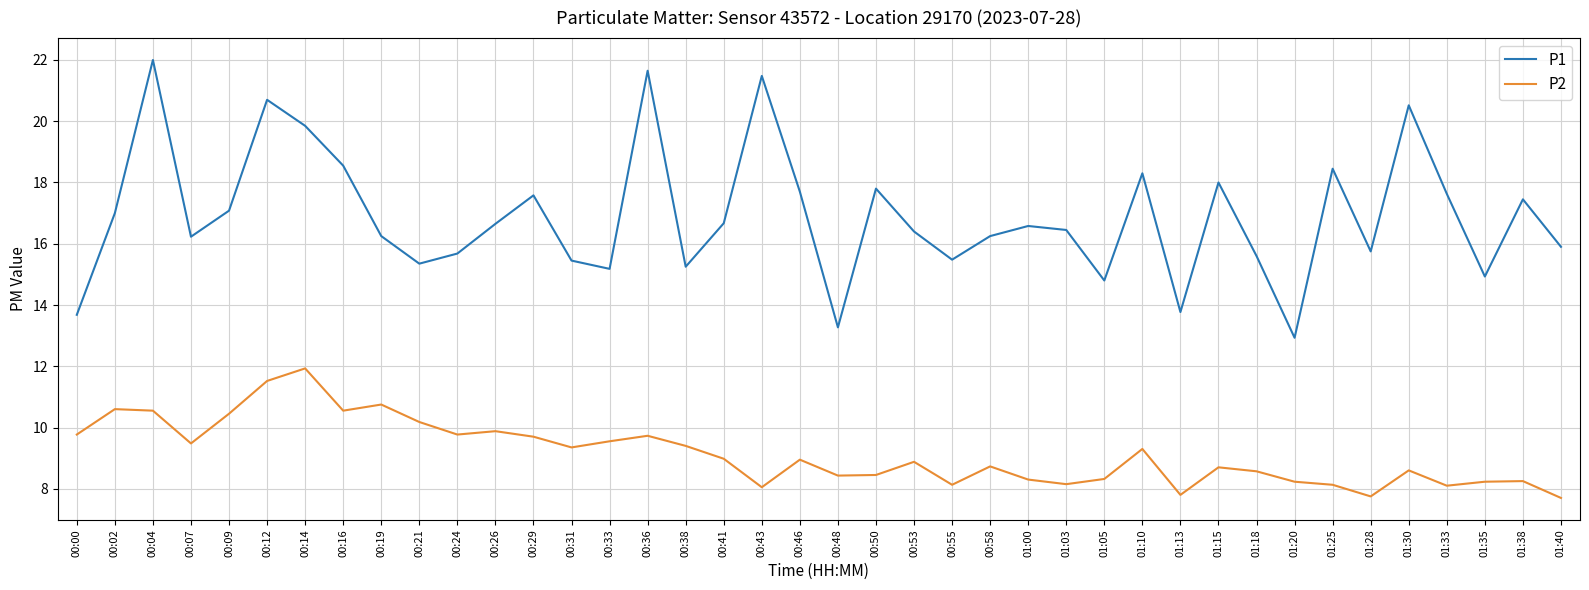

What is the lowest value of the P1 series?

12.9